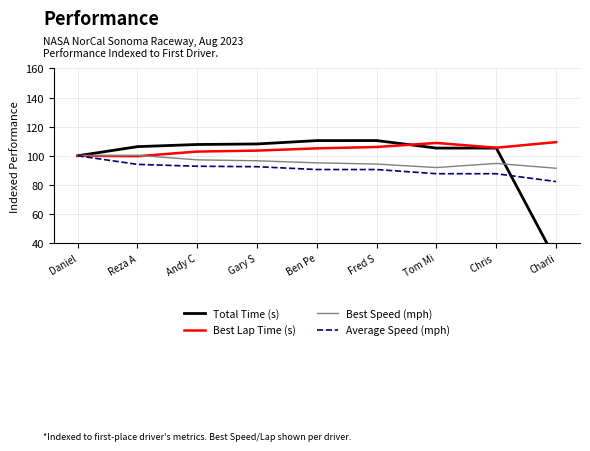

True or false: Best Lap Time (s) and Best Speed (mph) cross at least once.

True